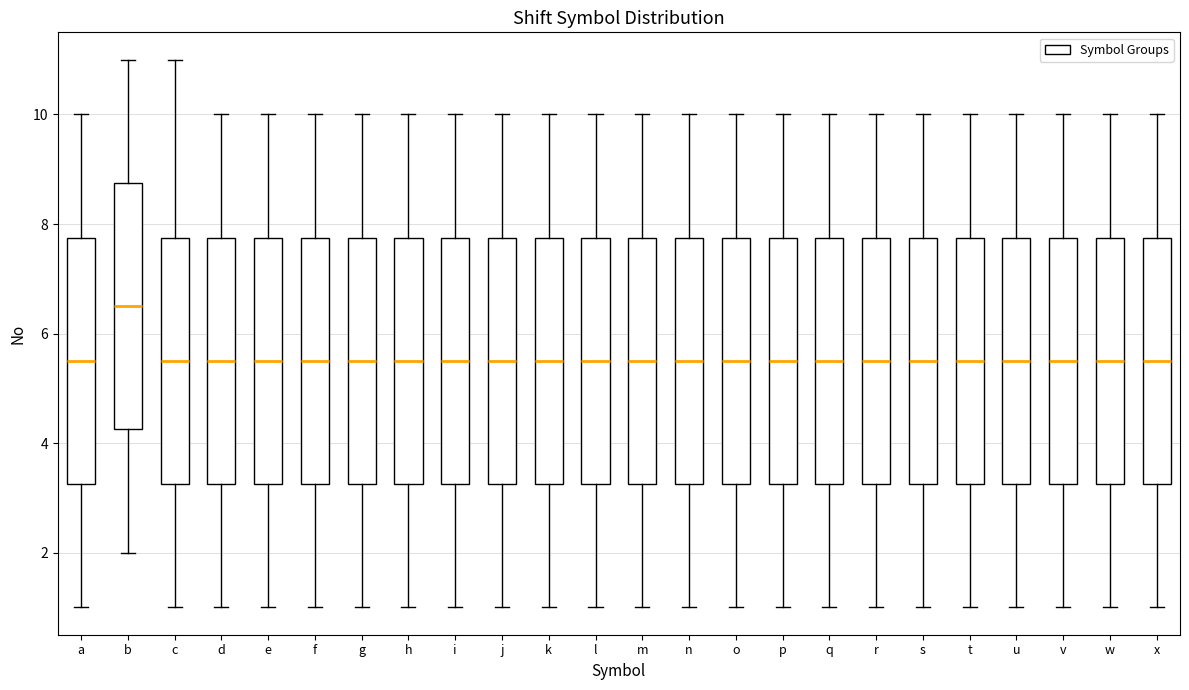

Reading left to right, transcribe this box plot: for each box, give where its median line is, the range the box spans, and where its two whiskers end, as read against the y-axis. The values are not printed on the chart, so give them approximately, as read against the axis.

a: median 5.6, box 3.2 to 7.8, whiskers 1.0 to 10.0
b: median 6.6, box 4.2 to 8.8, whiskers 2.0 to 11.0
c: median 5.6, box 3.2 to 7.8, whiskers 1.0 to 11.0
d: median 5.6, box 3.2 to 7.8, whiskers 1.0 to 10.0
e: median 5.6, box 3.2 to 7.8, whiskers 1.0 to 10.0
f: median 5.6, box 3.2 to 7.8, whiskers 1.0 to 10.0
g: median 5.6, box 3.2 to 7.8, whiskers 1.0 to 10.0
h: median 5.6, box 3.2 to 7.8, whiskers 1.0 to 10.0
i: median 5.6, box 3.2 to 7.8, whiskers 1.0 to 10.0
j: median 5.6, box 3.2 to 7.8, whiskers 1.0 to 10.0
k: median 5.6, box 3.2 to 7.8, whiskers 1.0 to 10.0
l: median 5.6, box 3.2 to 7.8, whiskers 1.0 to 10.0
m: median 5.6, box 3.2 to 7.8, whiskers 1.0 to 10.0
n: median 5.6, box 3.2 to 7.8, whiskers 1.0 to 10.0
o: median 5.6, box 3.2 to 7.8, whiskers 1.0 to 10.0
p: median 5.6, box 3.2 to 7.8, whiskers 1.0 to 10.0
q: median 5.6, box 3.2 to 7.8, whiskers 1.0 to 10.0
r: median 5.6, box 3.2 to 7.8, whiskers 1.0 to 10.0
s: median 5.6, box 3.2 to 7.8, whiskers 1.0 to 10.0
t: median 5.6, box 3.2 to 7.8, whiskers 1.0 to 10.0
u: median 5.6, box 3.2 to 7.8, whiskers 1.0 to 10.0
v: median 5.6, box 3.2 to 7.8, whiskers 1.0 to 10.0
w: median 5.6, box 3.2 to 7.8, whiskers 1.0 to 10.0
x: median 5.6, box 3.2 to 7.8, whiskers 1.0 to 10.0